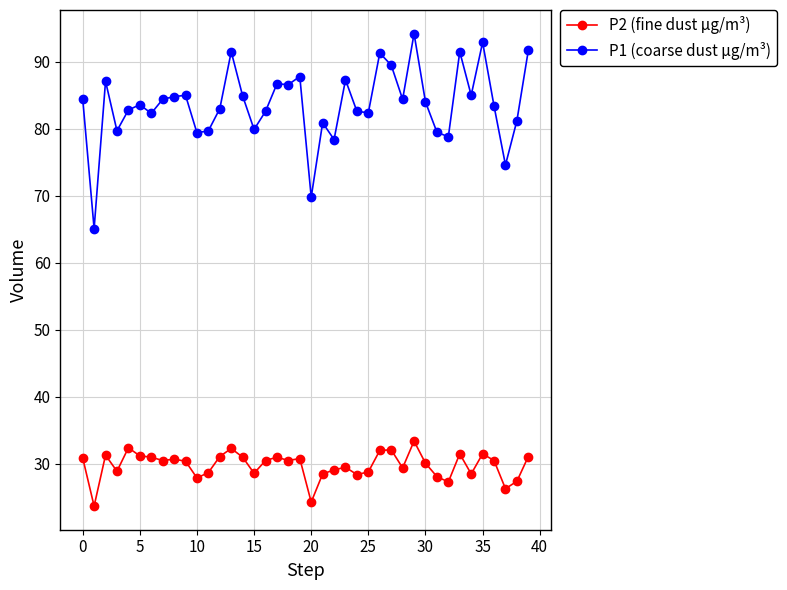

What is the difference between the maximum and second lowest values in the P1 (coarse dust µg/m³) series?

24.4